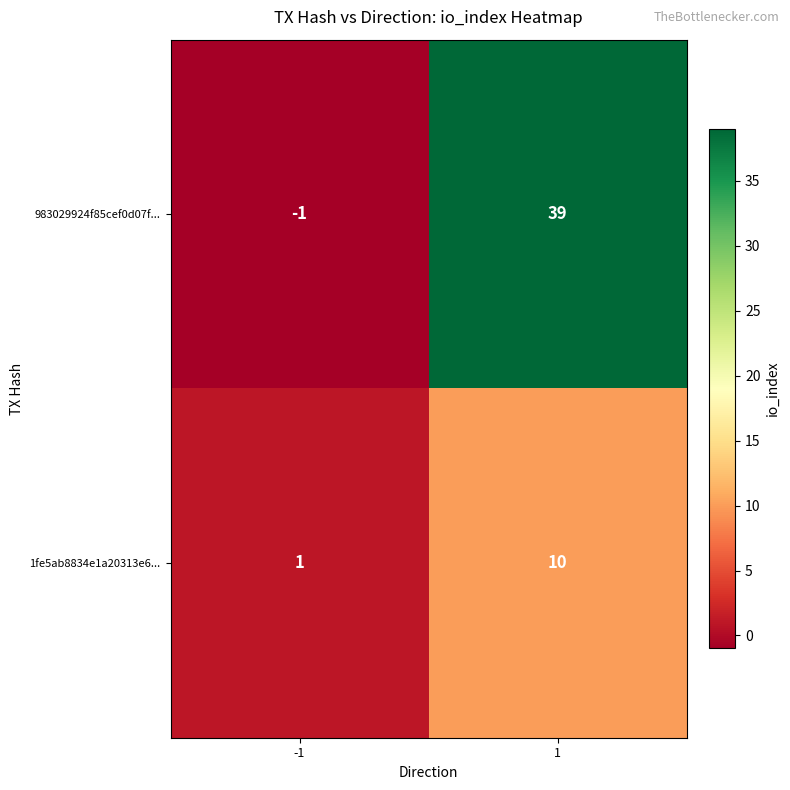

What is the smallest value displayed?

-1